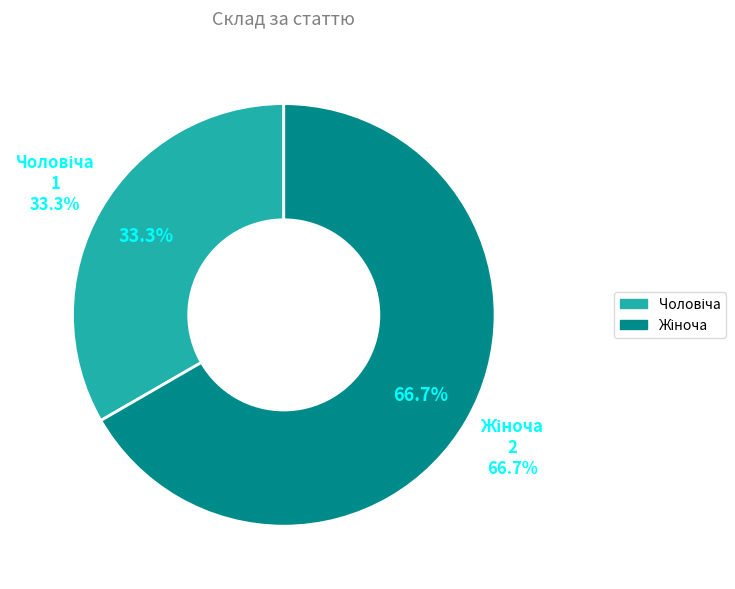

Rank the categories by value from highest to lowest.

Жіноча, Чоловіча